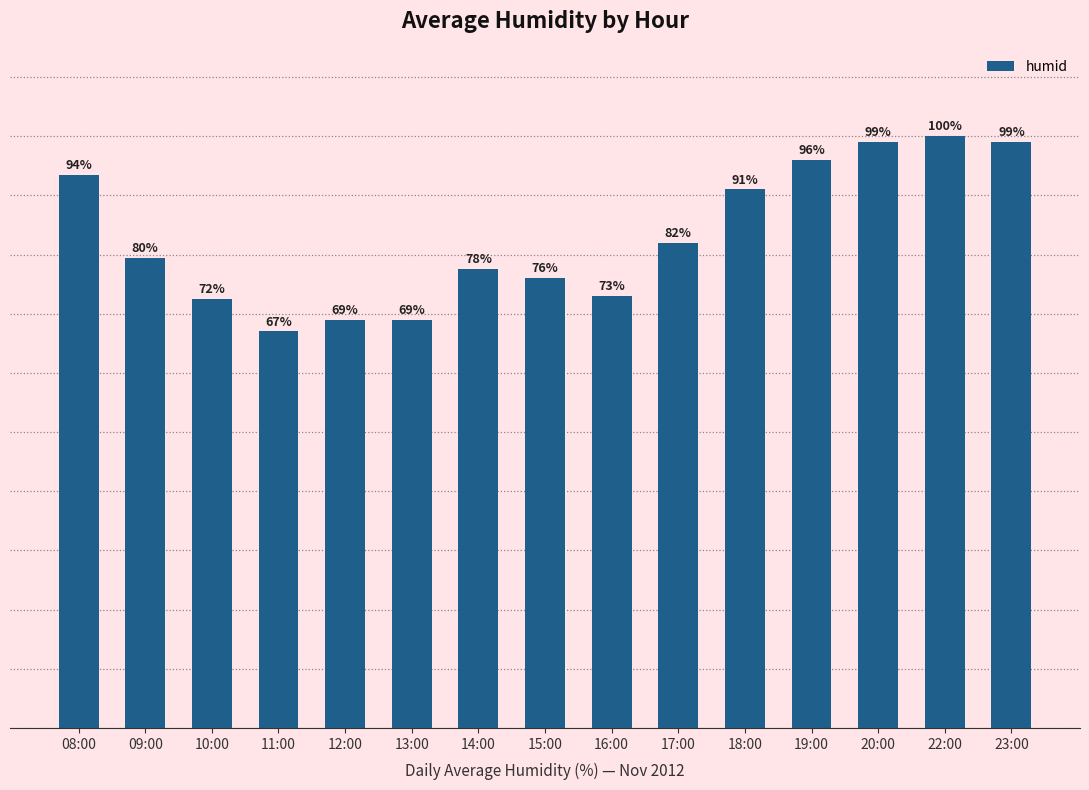

At which label does the data first exceed 79?

08:00